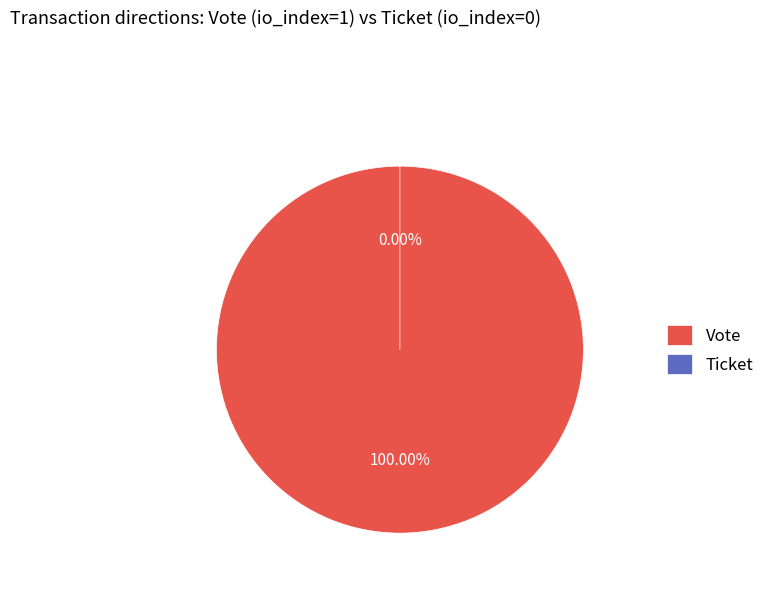

How many segments does this pie chart have?

2